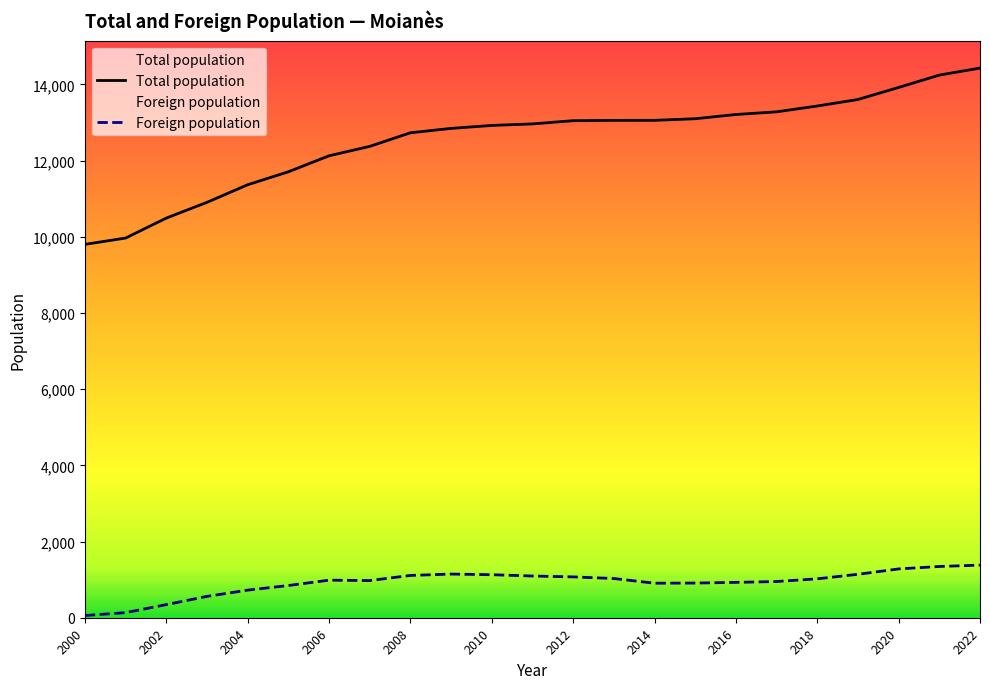

Is the value of Foreign population at 2008 greater than the value of Total population at 2016?

No